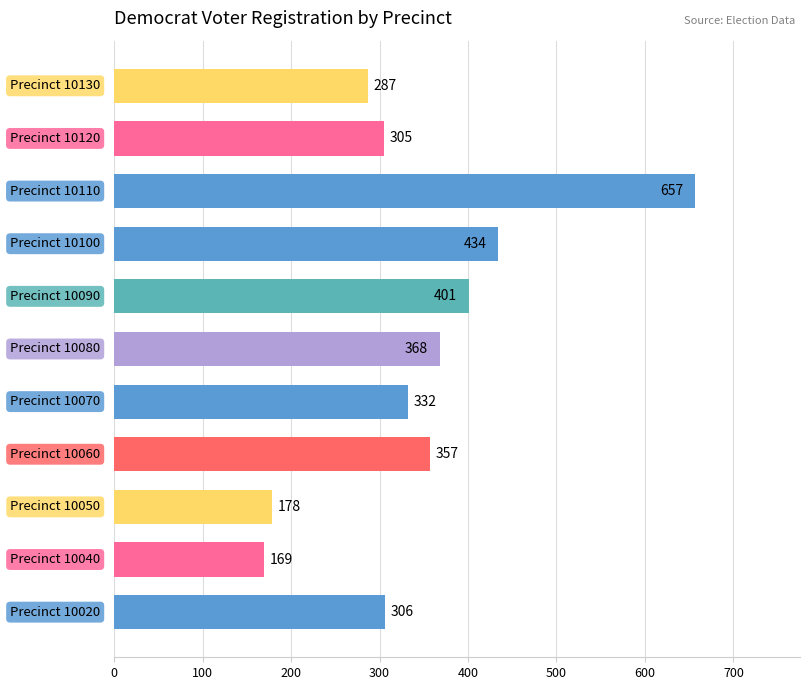

What is the sum of all values?

3794